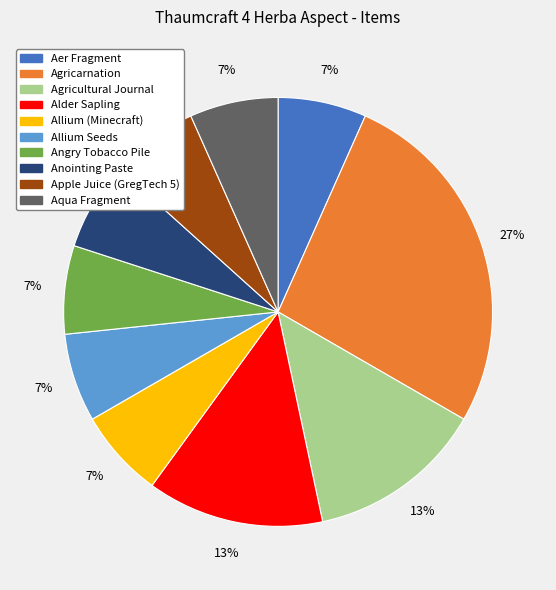

Is there a majority slice in this chart?

No